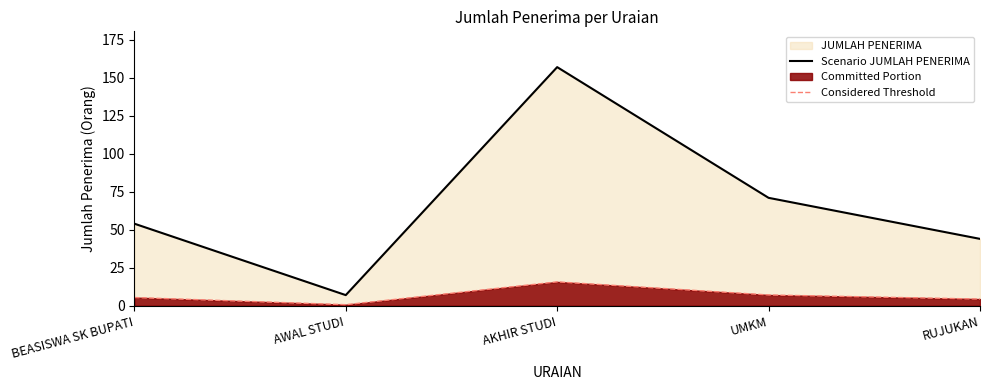

At how many categories does at least one series exceed 26?

4